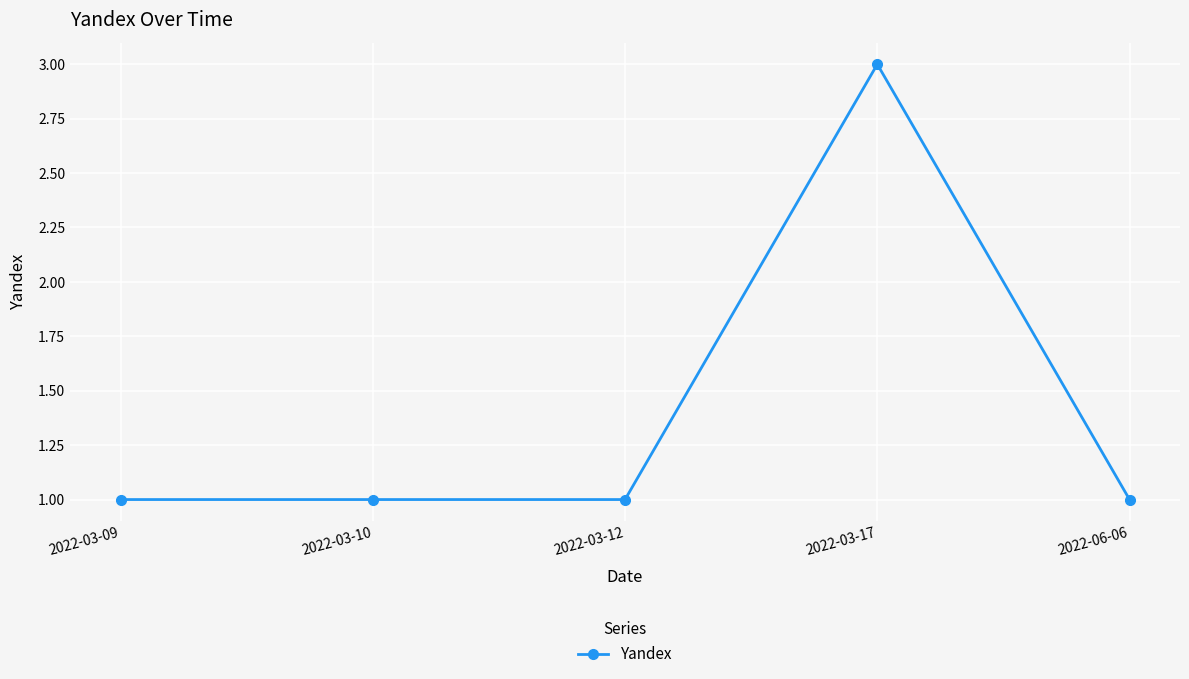

What position from the left is 2022-06-06?

5